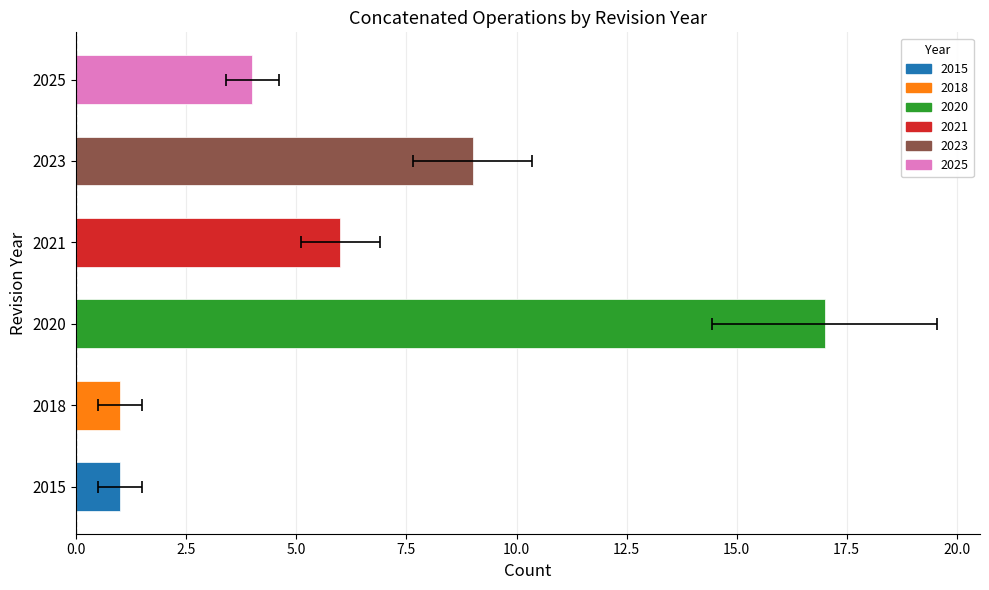

Are the bars grouped side by side (vs. stacked)?

No